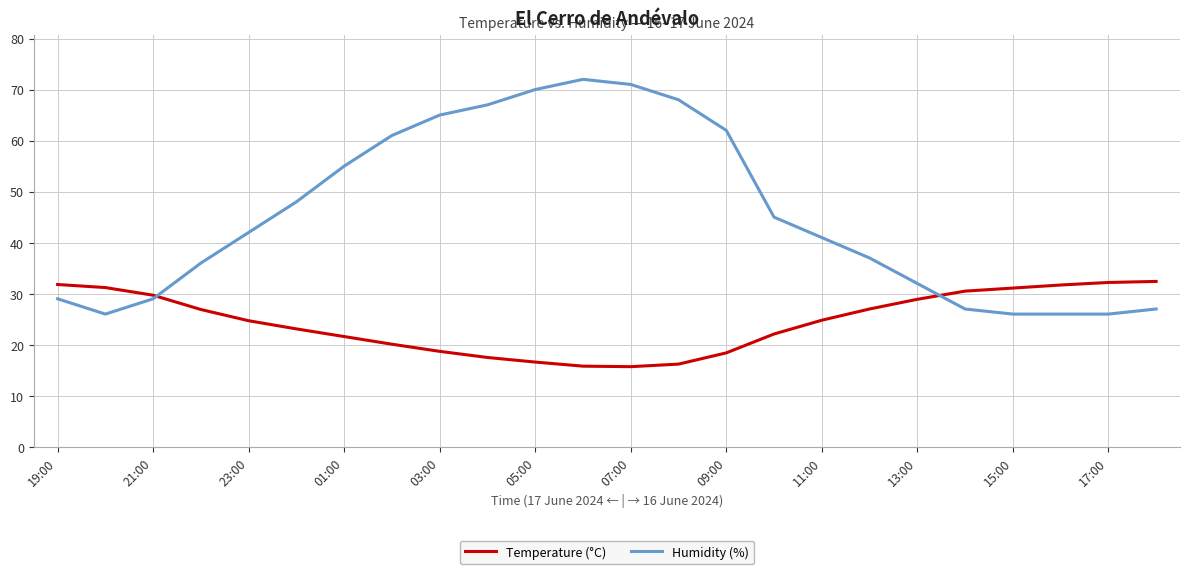

Rank the series by their average value, from lowest to highest.

Temperature (°C), Humidity (%)